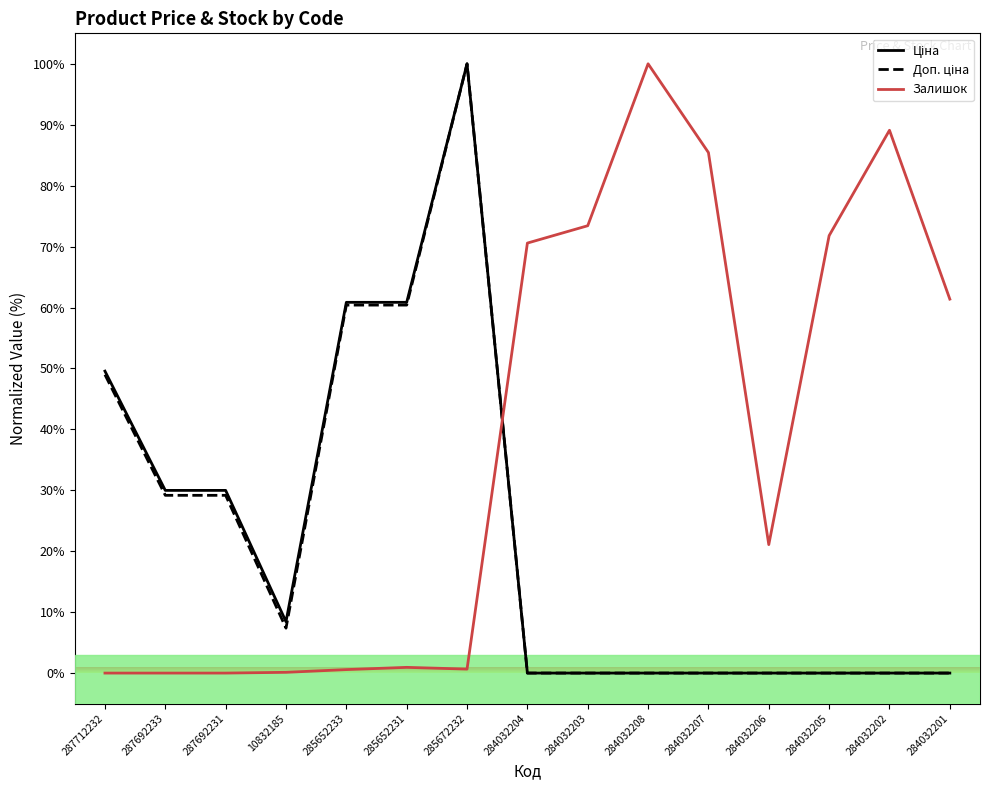

What position from the right is 284032207?

5